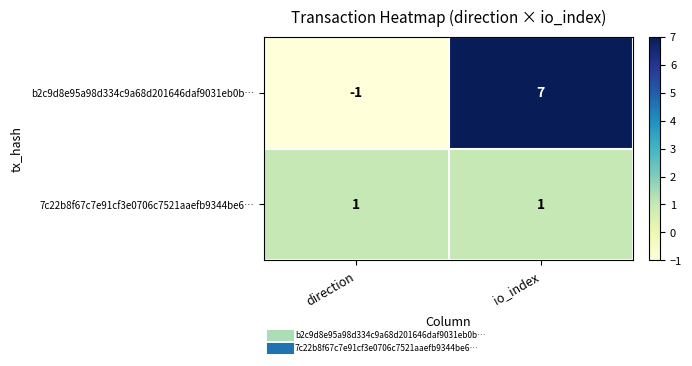

At io_index, list the series in order from smallest to largest.

7c22b8f67c7e91cf3e0706c7521aaefb9344be6…, b2c9d8e95a98d334c9a68d201646daf9031eb0b…